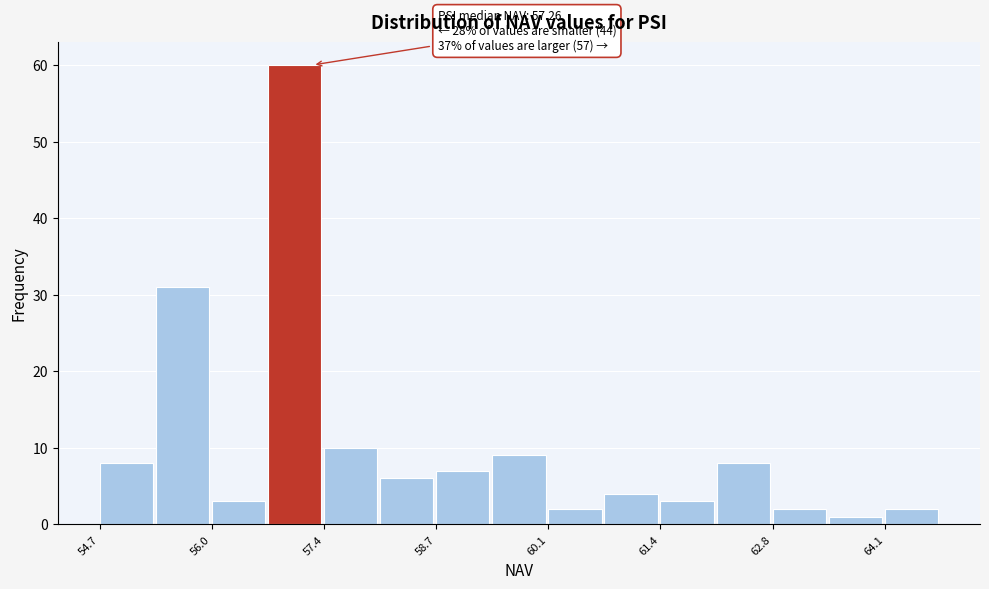

Around what value on the x-axis is the tallest bar? Give the approximate position of its centre, as read against the axis.

57.0